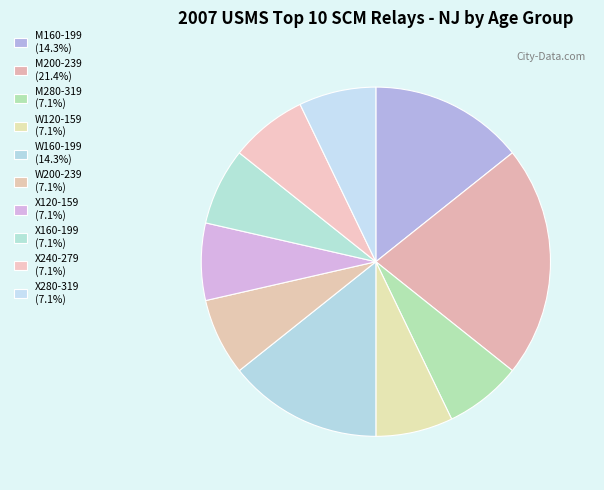

Combined, what portion of the pie is X280-319 and W200-239?

14.3%